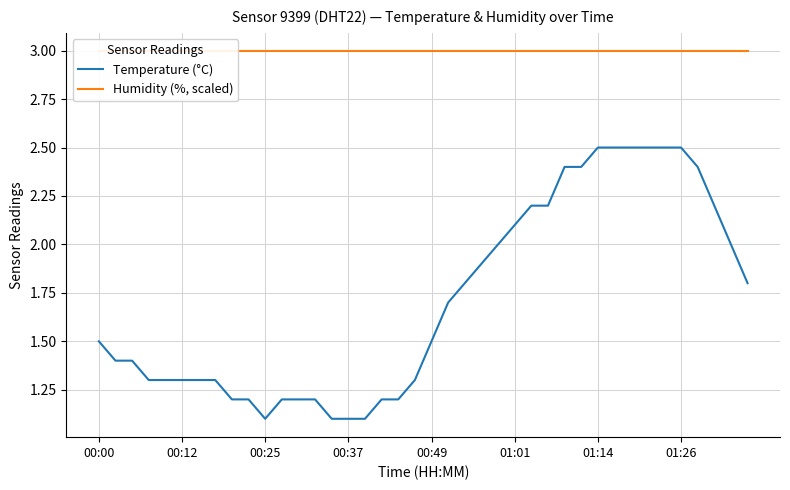

What is the minimum value shown in the chart?

1.1